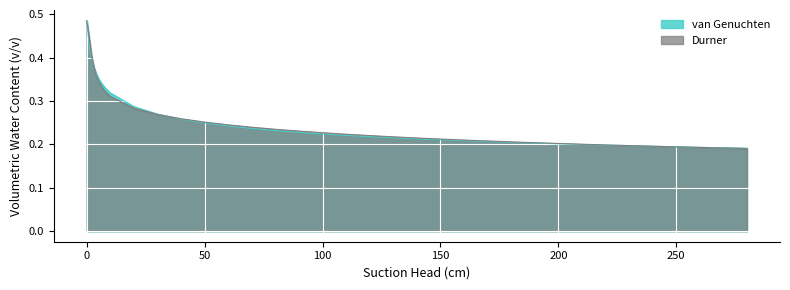

Which series has the largest total across all categories?

Durner